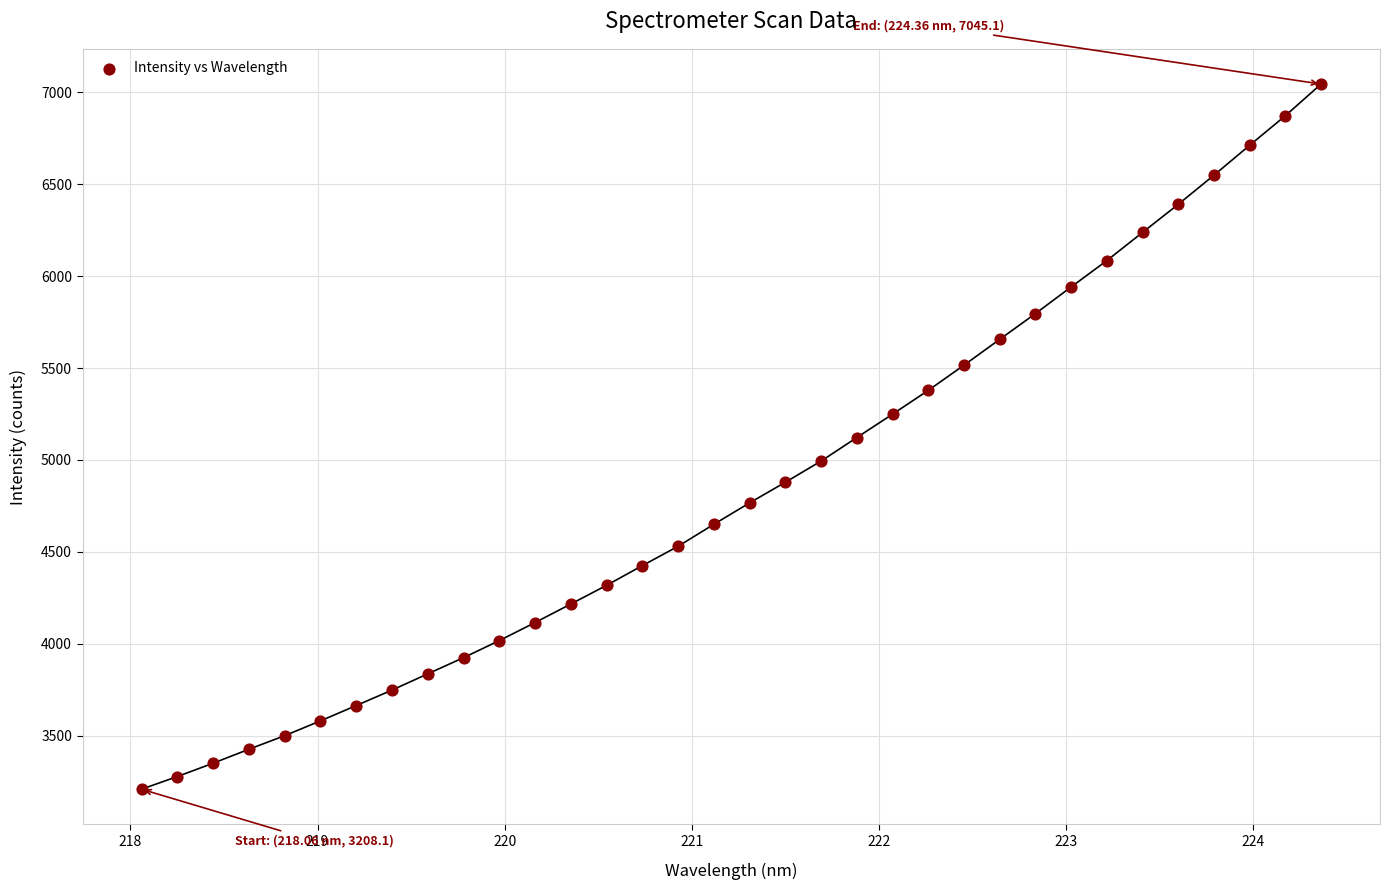

What is the range of Y values (max minus min)?

3837.0